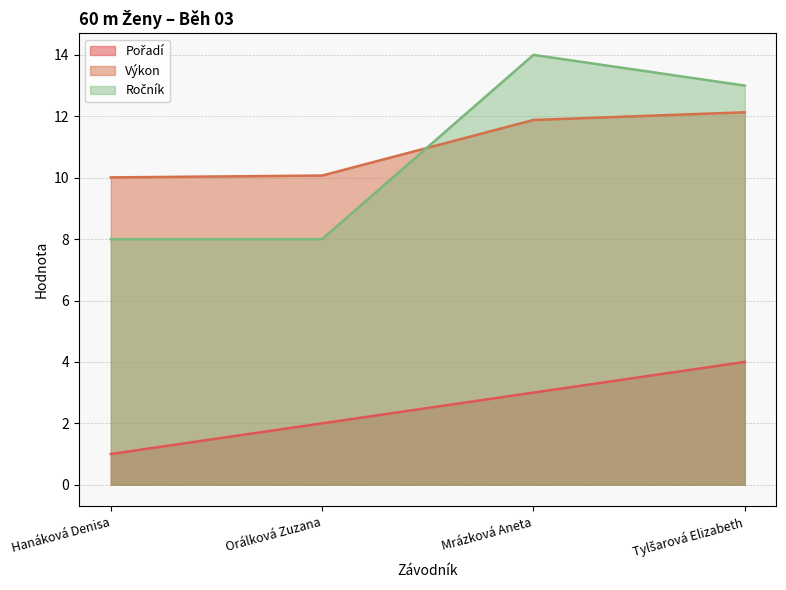

The Pořadí series shows 2.6 at Tylšarová Elizabeth. True or false?

False